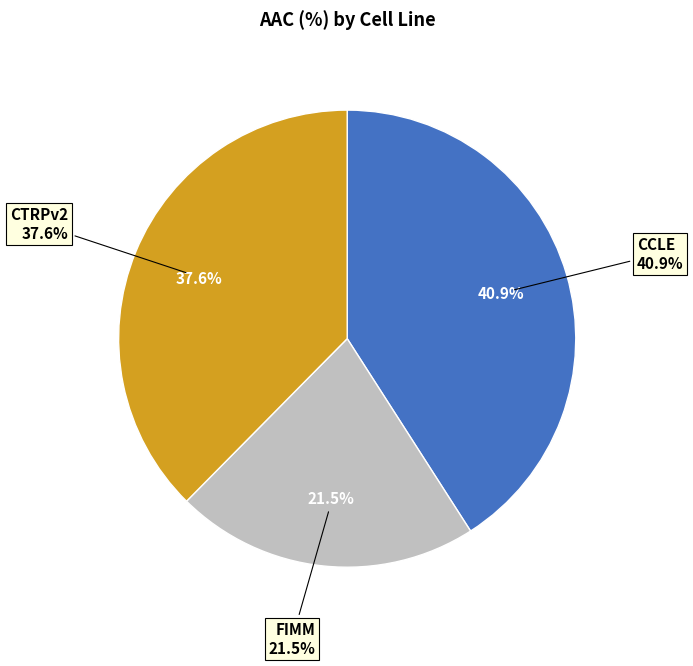

Approximately how many times larger is the value at FIMM compared to CCLE?

0.5